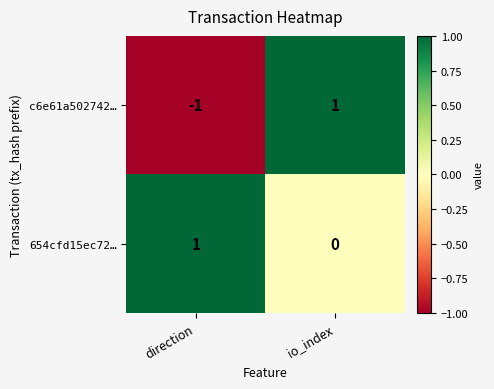

At which category is the sum across all series the highest?

io_index